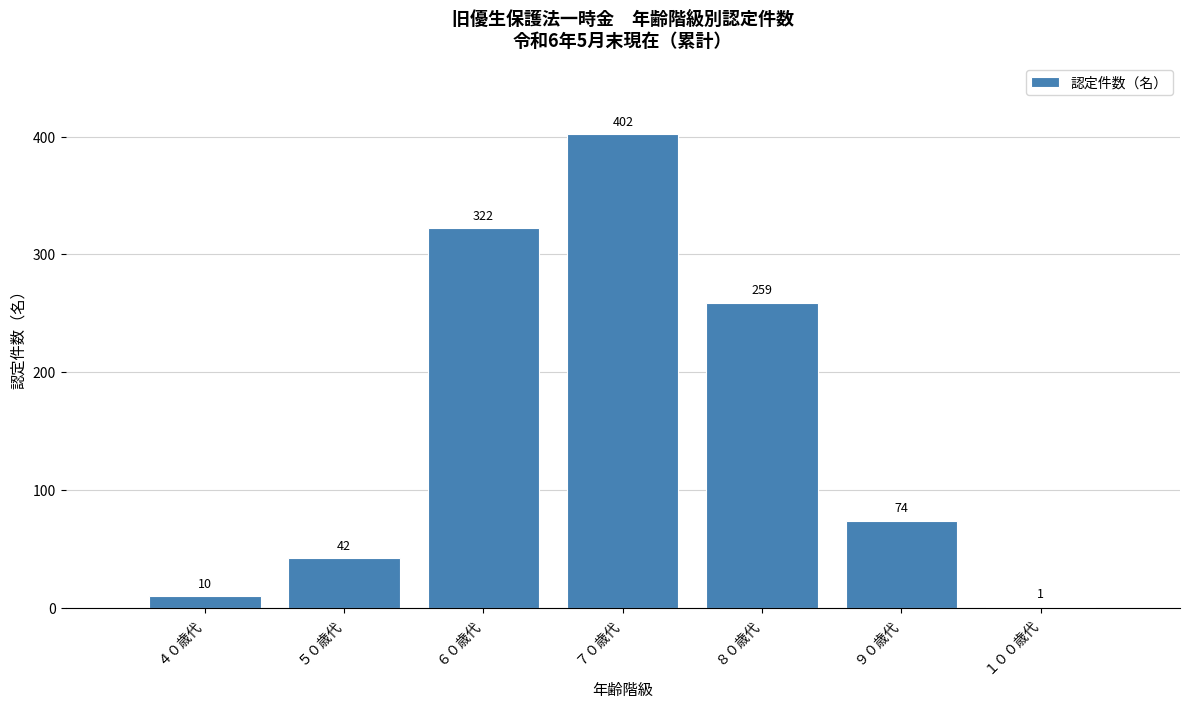

Reading right to left, list all the values displayed in this chart.

１００歳代=1	９０歳代=74	８０歳代=259	７０歳代=402	６０歳代=322	５０歳代=42	４０歳代=10